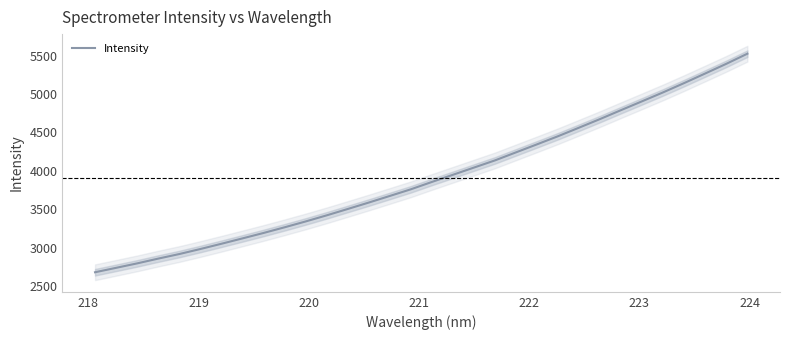

What is the greatest value displayed?

5525.7